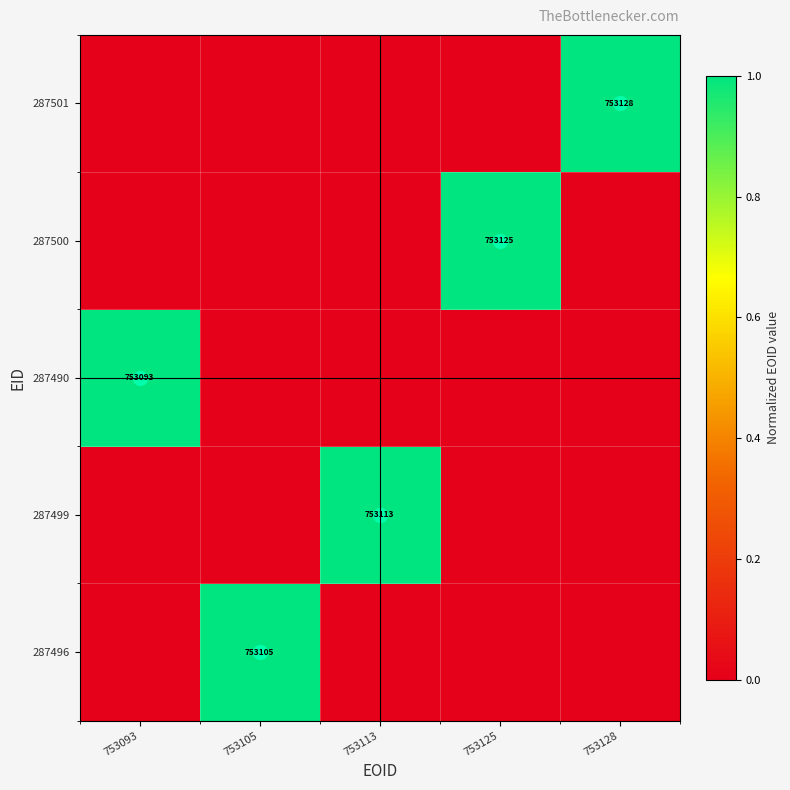

True or false: 287499 has a value of 0.0 at 753128.

False